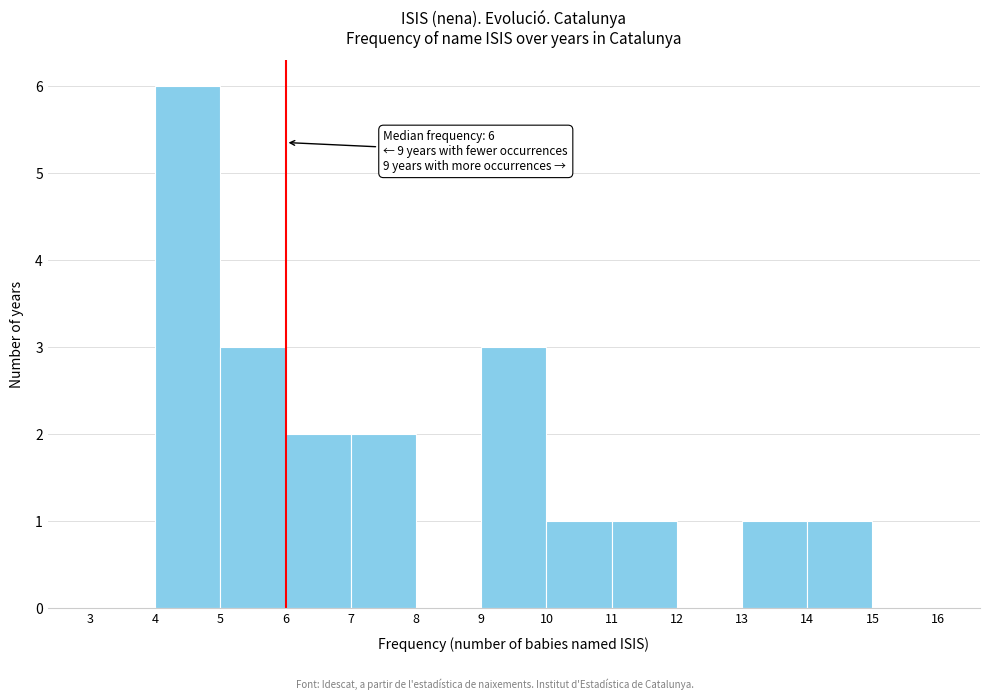

Over which range of the x-axis is the bar tallest?

4 to 5